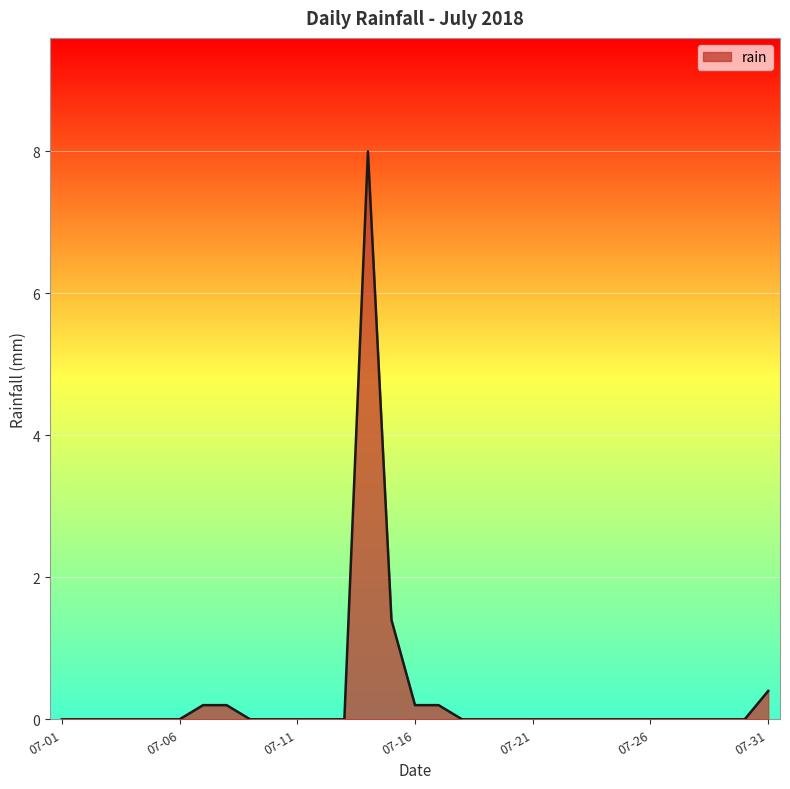

What is the difference between the maximum and minimum values?

8.0